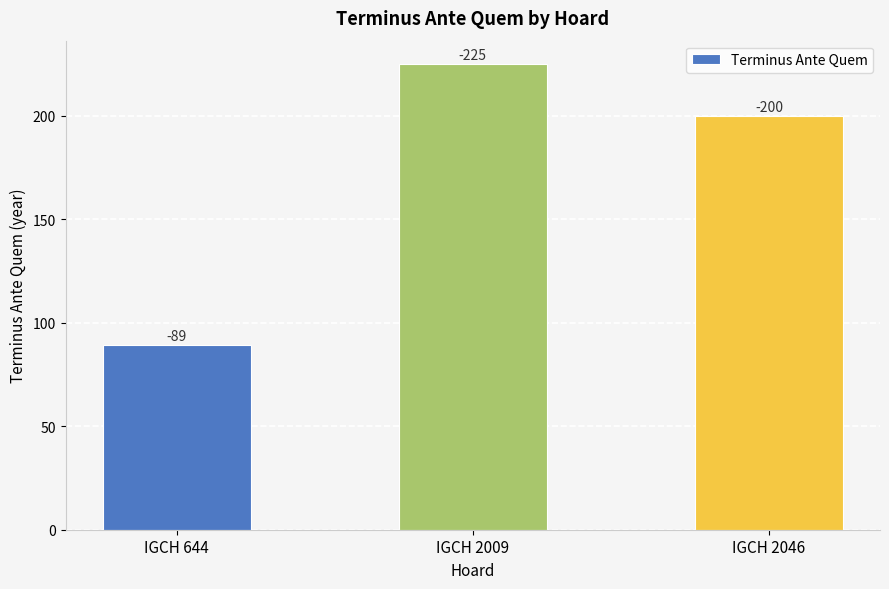

Count the values in the range 89 to 225.

3